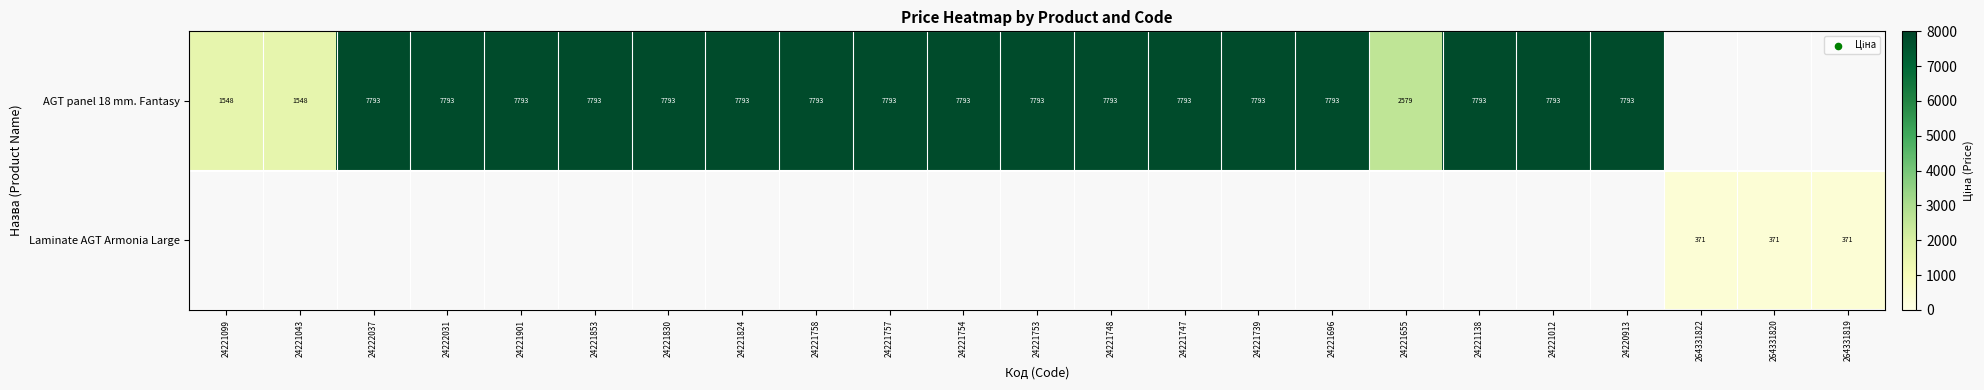

Rank the series by their average value, from lowest to highest.

AGT panel 18 mm. Fantasy, Laminate AGT Armonia Large